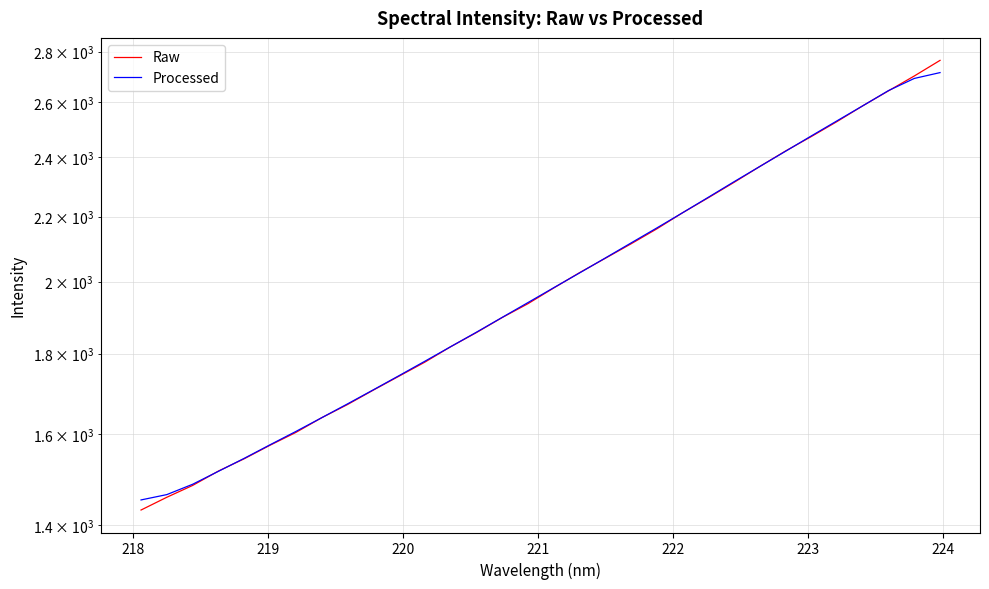

How many series are shown in this chart?

2